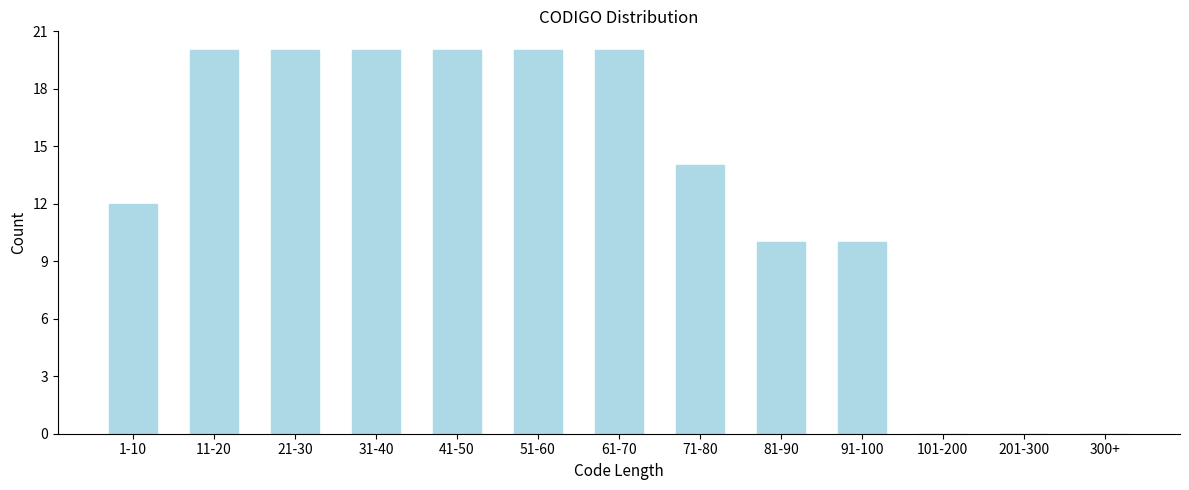

Reading left to right, list all the values displayed in this chart.

1-10=12	11-20=20	21-30=20	31-40=20	41-50=20	51-60=20	61-70=20	71-80=14	81-90=10	91-100=10	101-200=0	201-300=0	300+=0